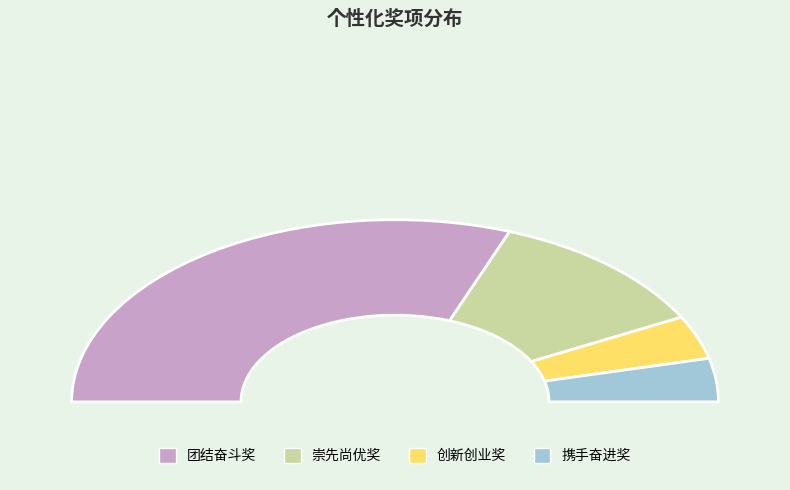

Does any single category account for the majority?

Yes